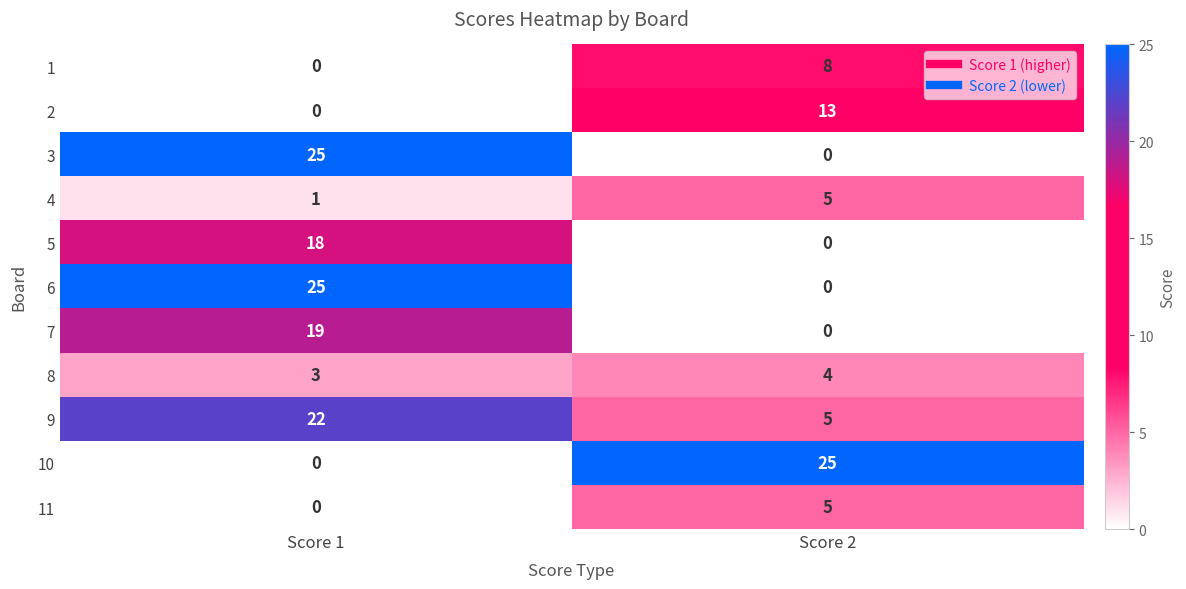

The 8 series shows 3 at Score 1. True or false?

True